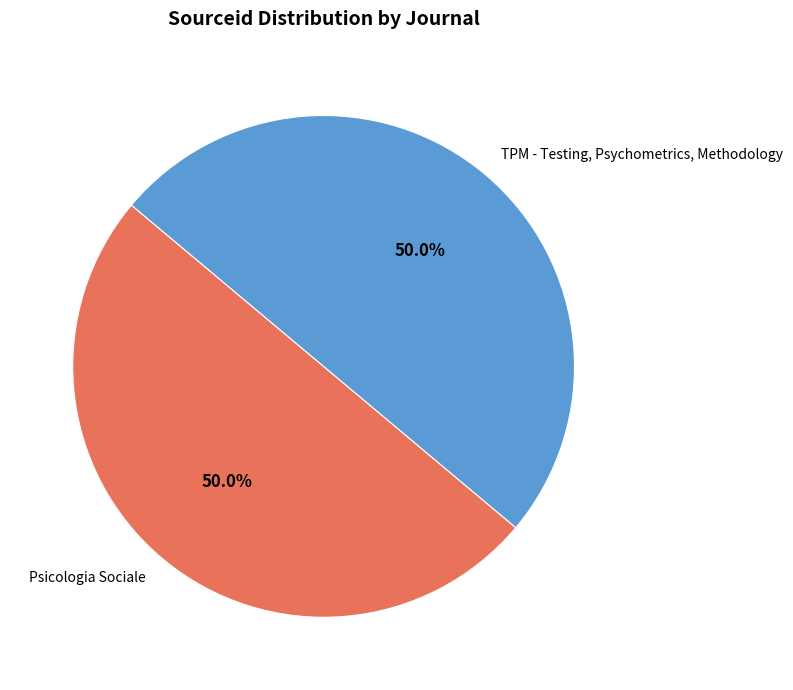

True or false: TPM - Testing, Psychometrics, Methodology accounts for 57% of the total.

False